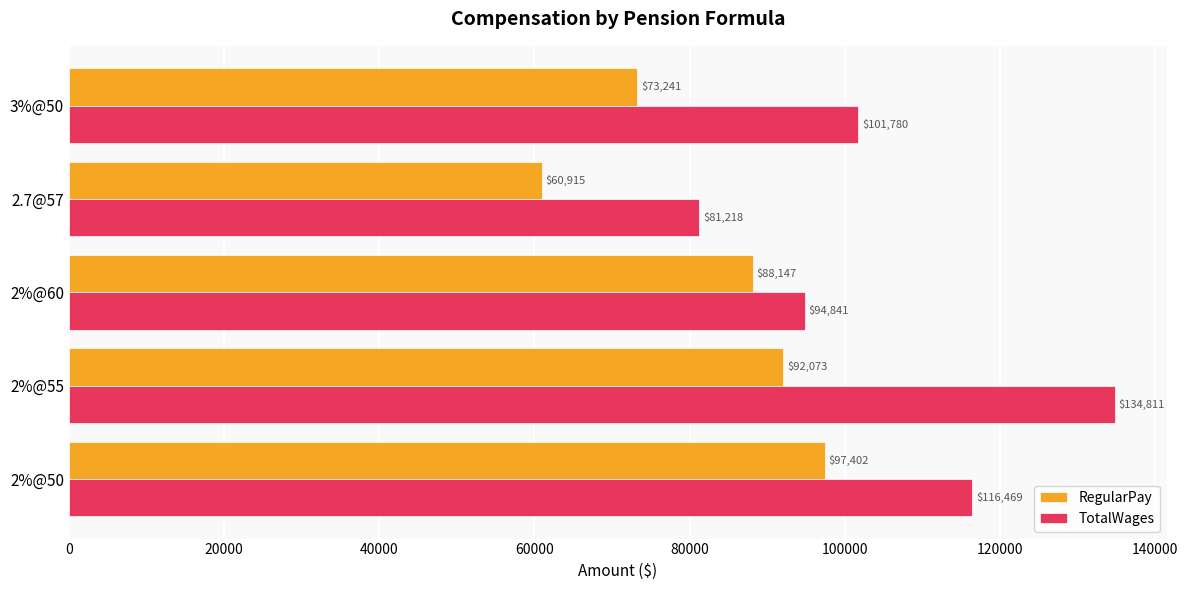

What is the average value of the TotalWages series?

105823.8